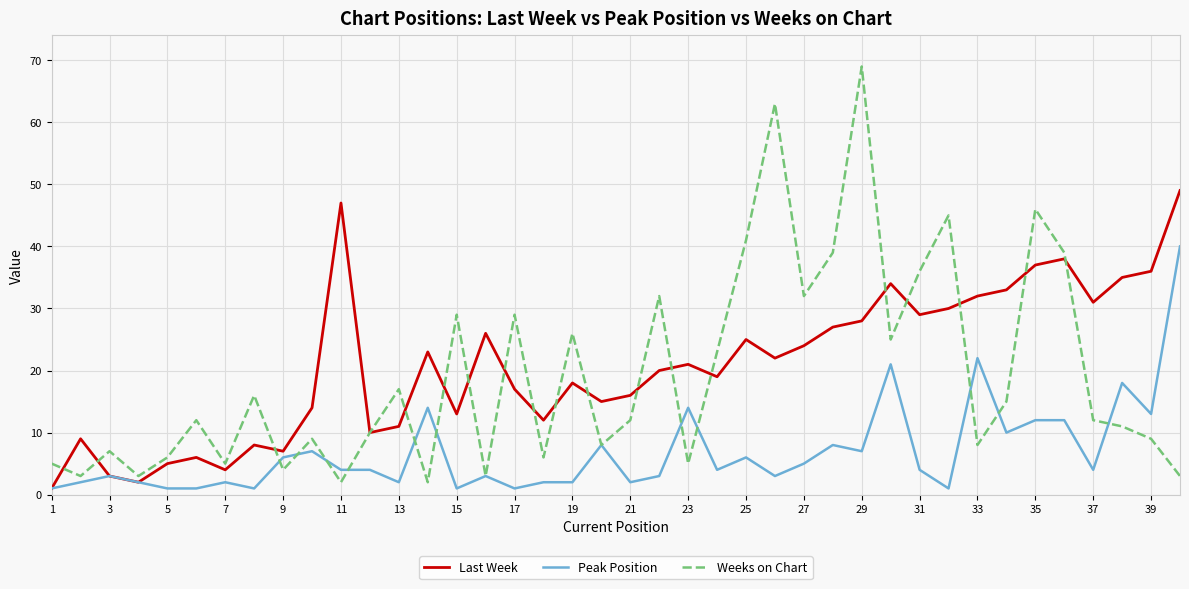

After their last crossing, which series has the higher values: Last Week or Weeks on Chart?

Last Week